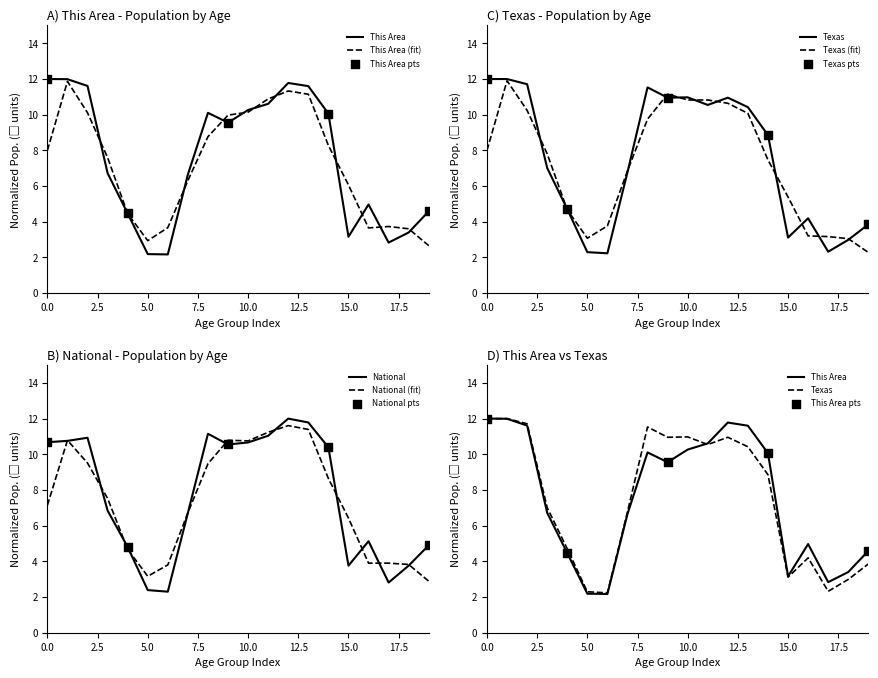

What is the maximum value for National (fit)?

11.6